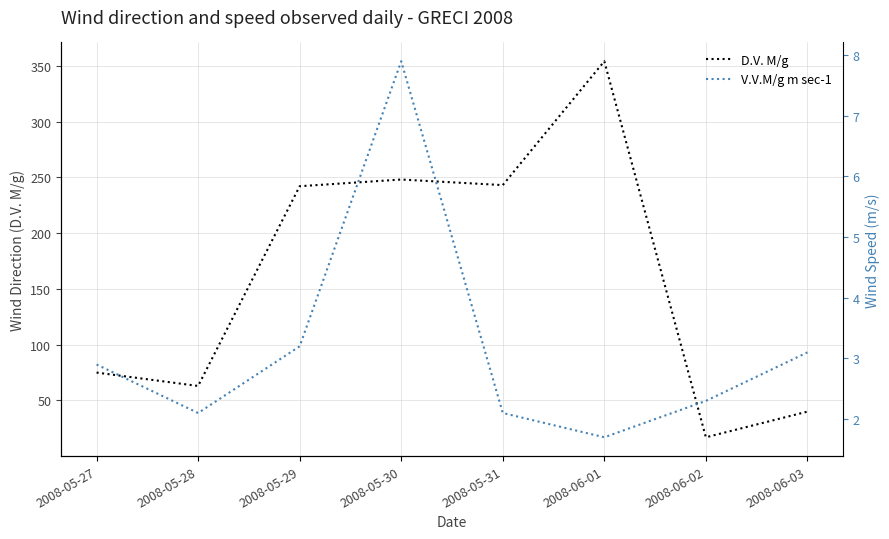

What is the total value across all series at 2008-05-30?

255.9